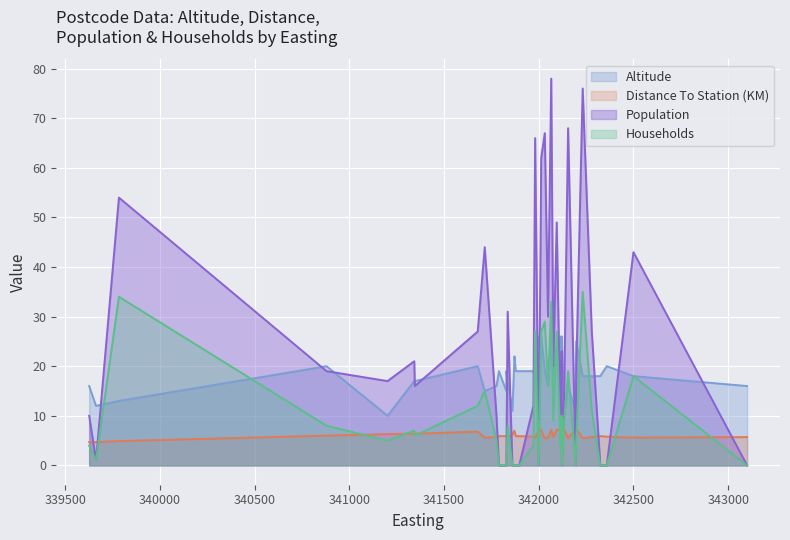

Rank the series by their average value, from highest to lowest.

Population, Altitude, Households, Distance To Station (KM)